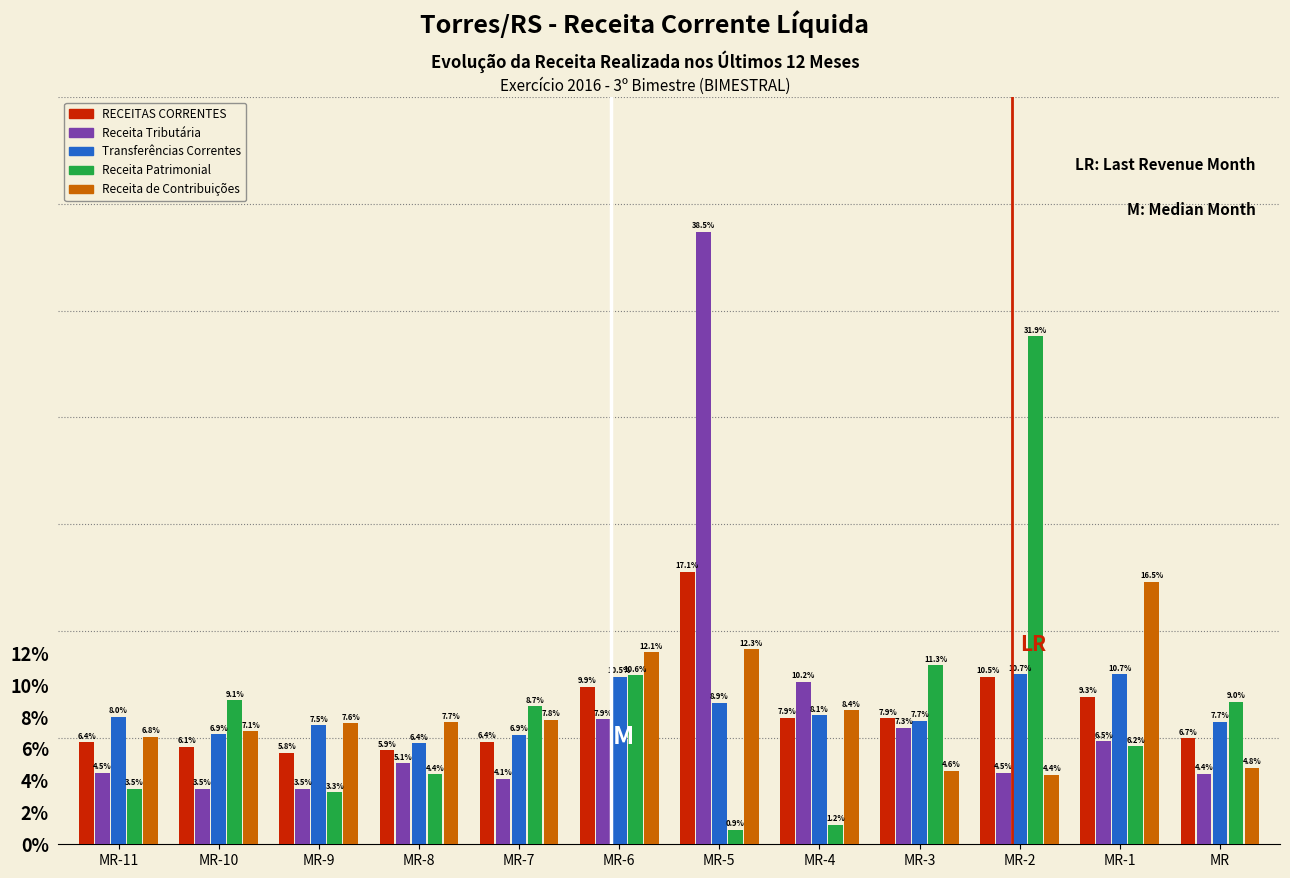

Reading right to left, transcribe all the data shown in this chart.

RECEITAS CORRENTES: 6.7	9.3	10.5	7.9	7.9	17.1	9.9	6.4	5.9	5.8	6.1	6.4
Receita Tributária: 4.4	6.5	4.5	7.3	10.2	38.5	7.9	4.1	5.1	3.5	3.5	4.5
Transferências Correntes: 7.7	10.7	10.7	7.7	8.1	8.9	10.5	6.9	6.4	7.5	6.9	8.0
Receita Patrimonial: 9.0	6.2	31.9	11.3	1.2	0.9	10.6	8.7	4.4	3.3	9.1	3.5
Receita de Contribuições: 4.8	16.5	4.4	4.6	8.4	12.3	12.1	7.8	7.7	7.6	7.1	6.8